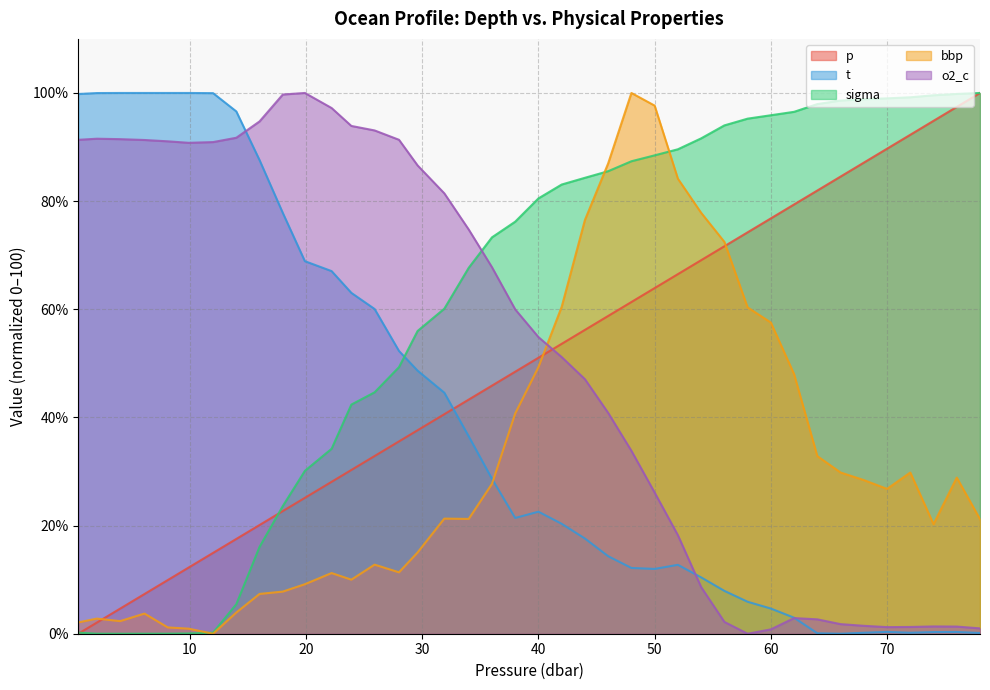

How many times do bbp and p cross each other?

3